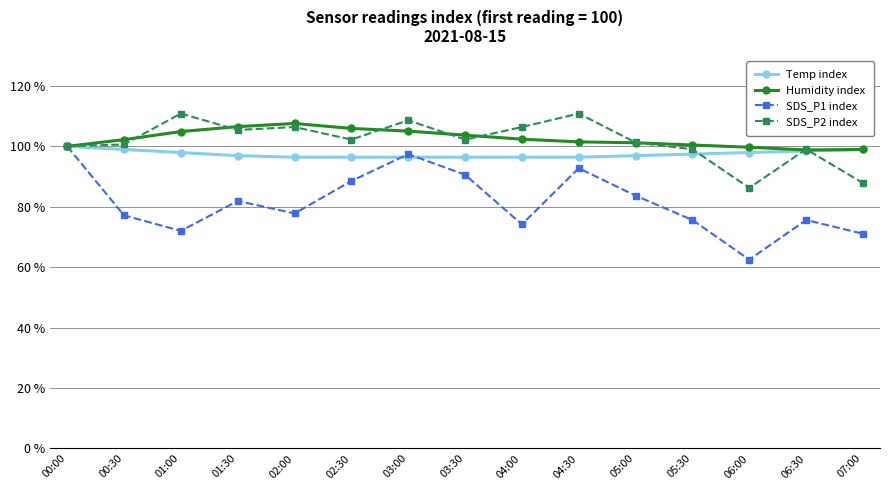

At which category is the sum across all series the highest?

03:00